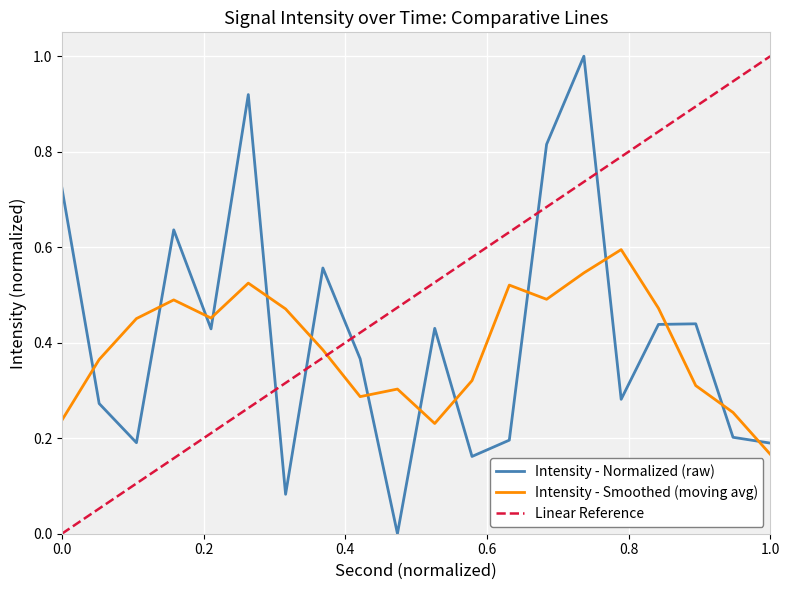

What is the maximum value for Intensity - Normalized (raw)?

1.0